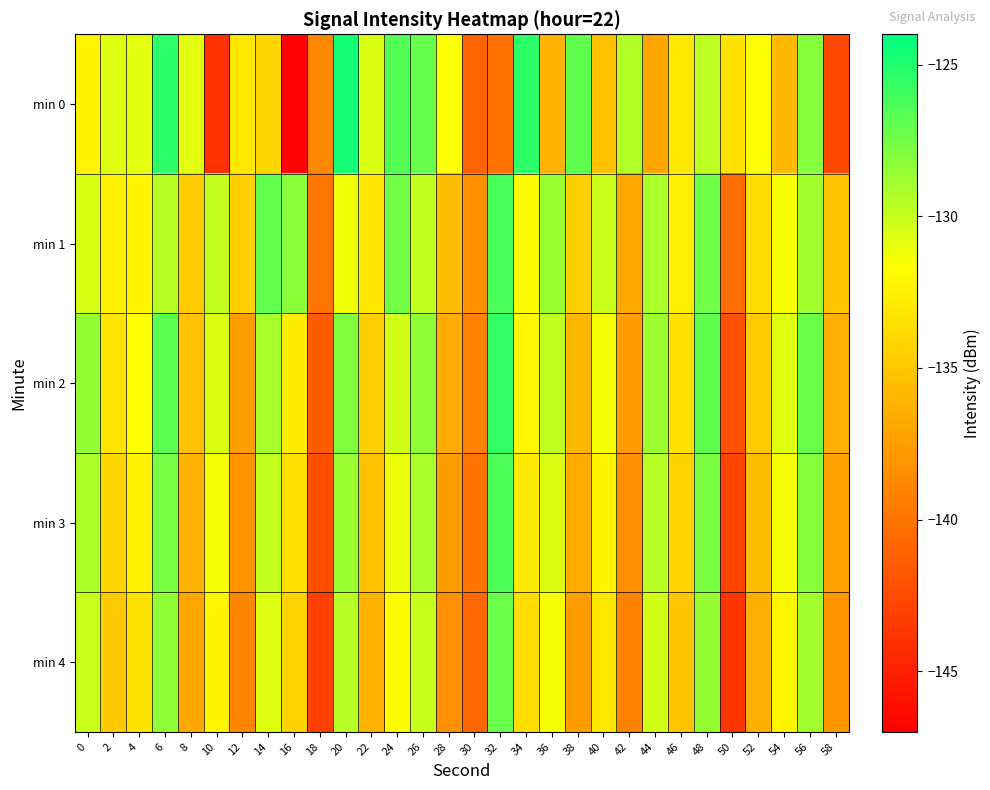

What is the total value across all series at 58?

-689.3